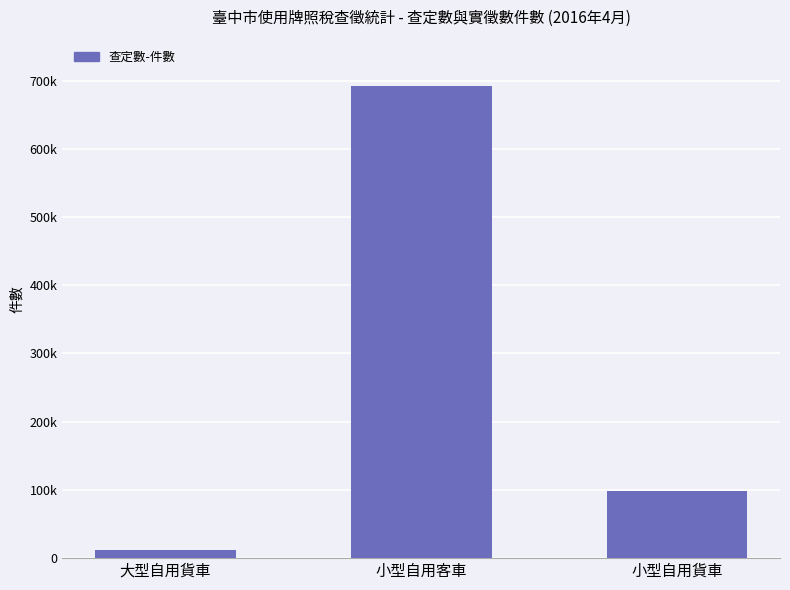

Approximately how many times larger is the value at 小型自用客車 compared to 小型自用貨車?

7.0